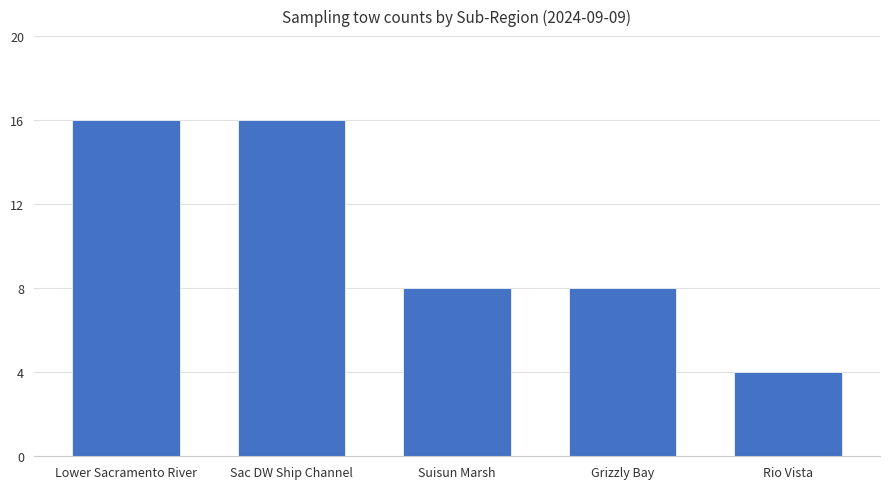

How many series are shown in this chart?

1